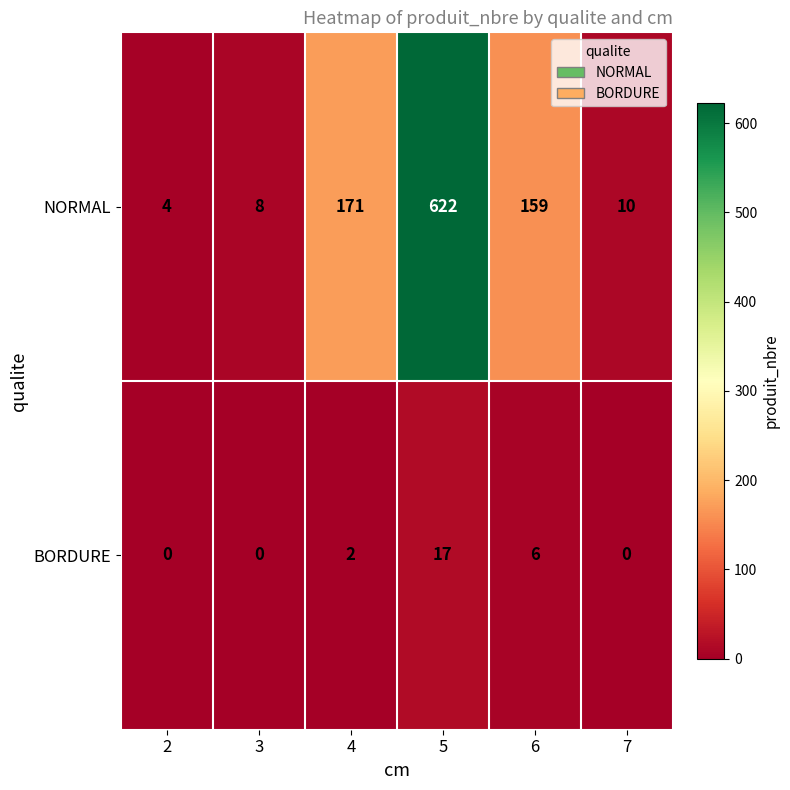

Which series has the largest total across all categories?

NORMAL